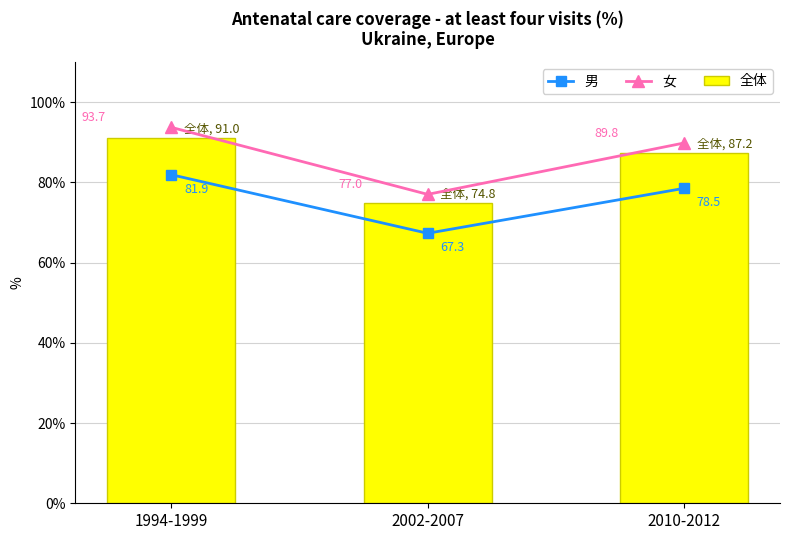

What is the sum of the 男 values at 1994-1999 and 2010-2012?

160.4